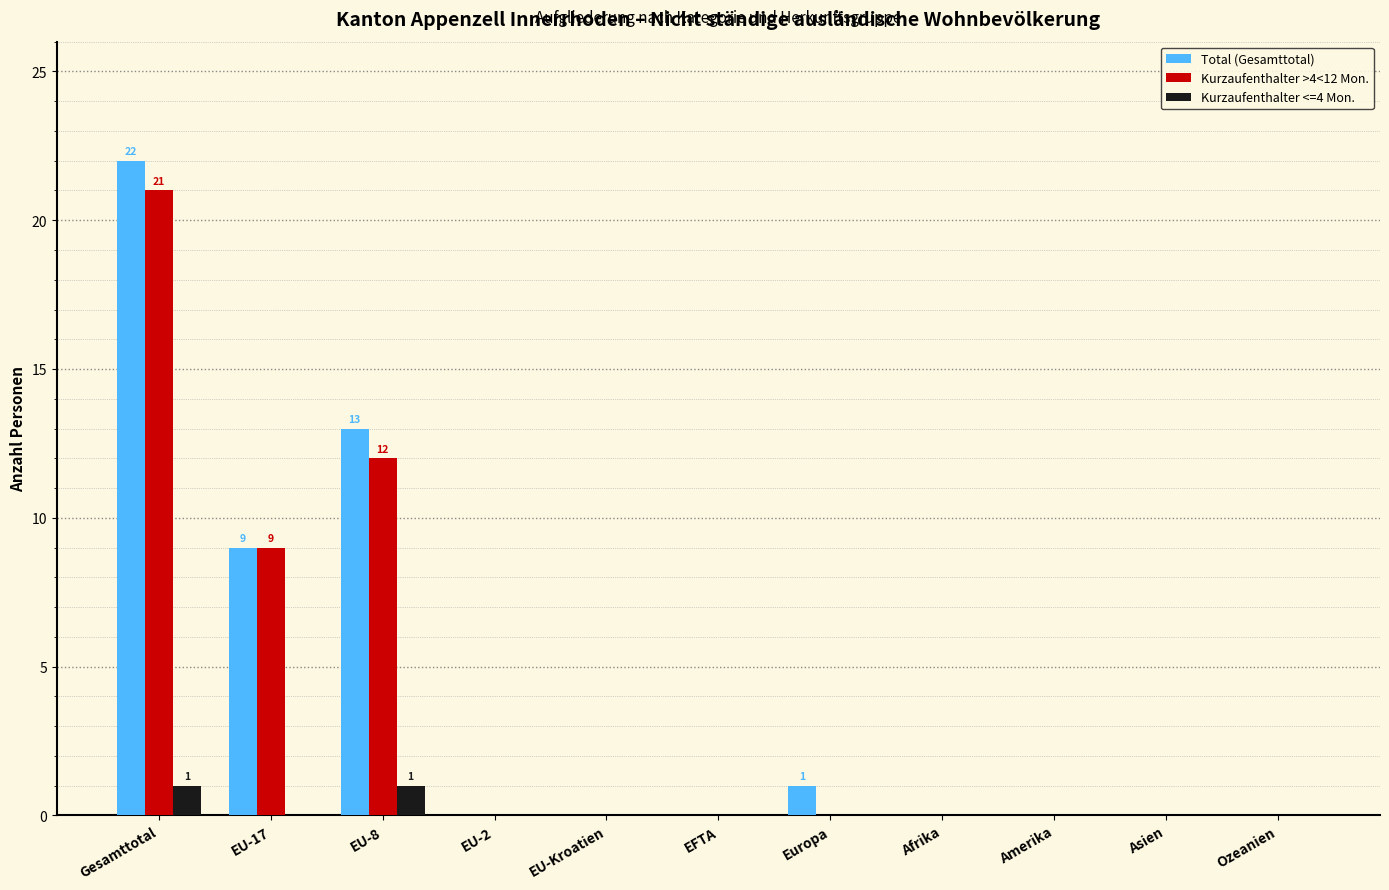

What is the sum of the Total (Gesamttotal) values at Europa and Gesamttotal?

23